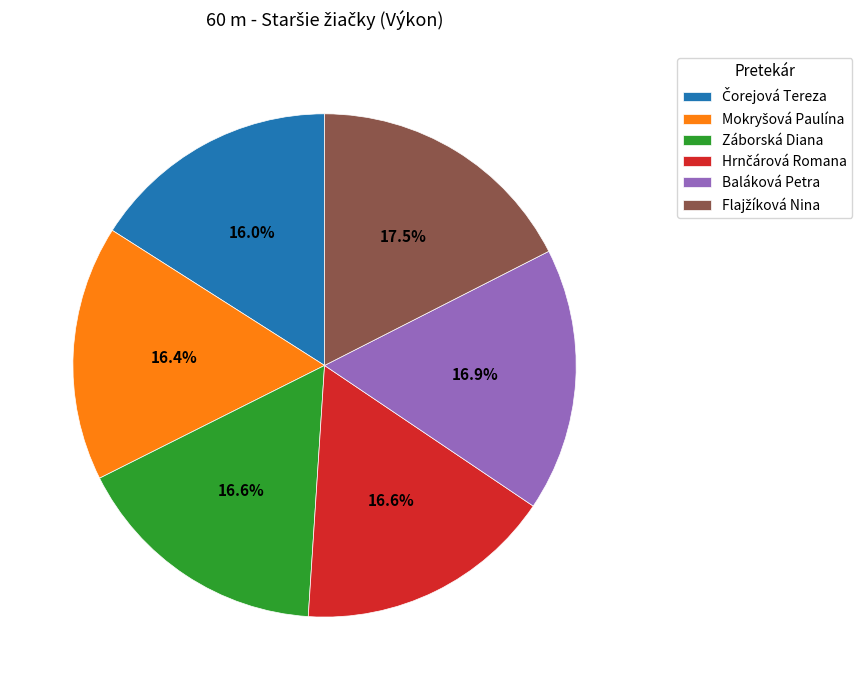

Do Záborská Diana and Baláková Petra together represent more than half of the pie?

No